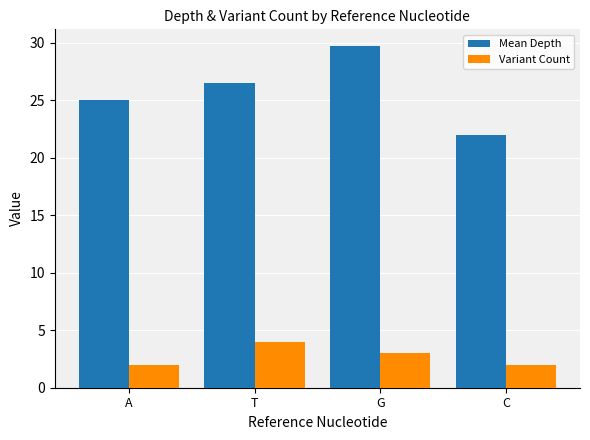

Rank the series by their maximum value, from lowest to highest.

Variant Count, Mean Depth